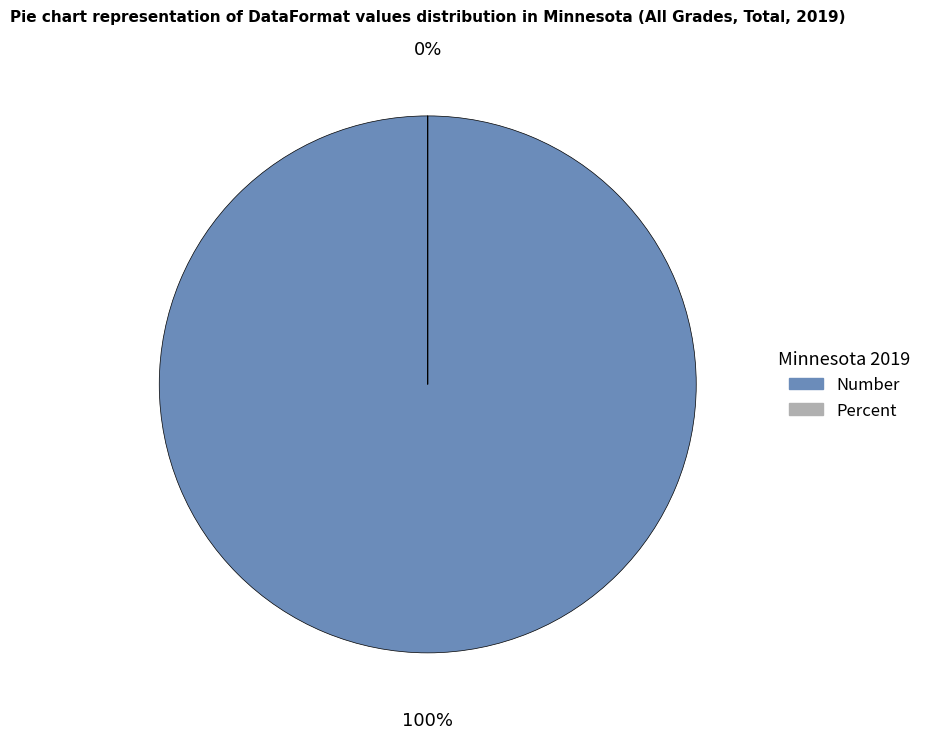

To the nearest percent, what portion does Number represent?

100%